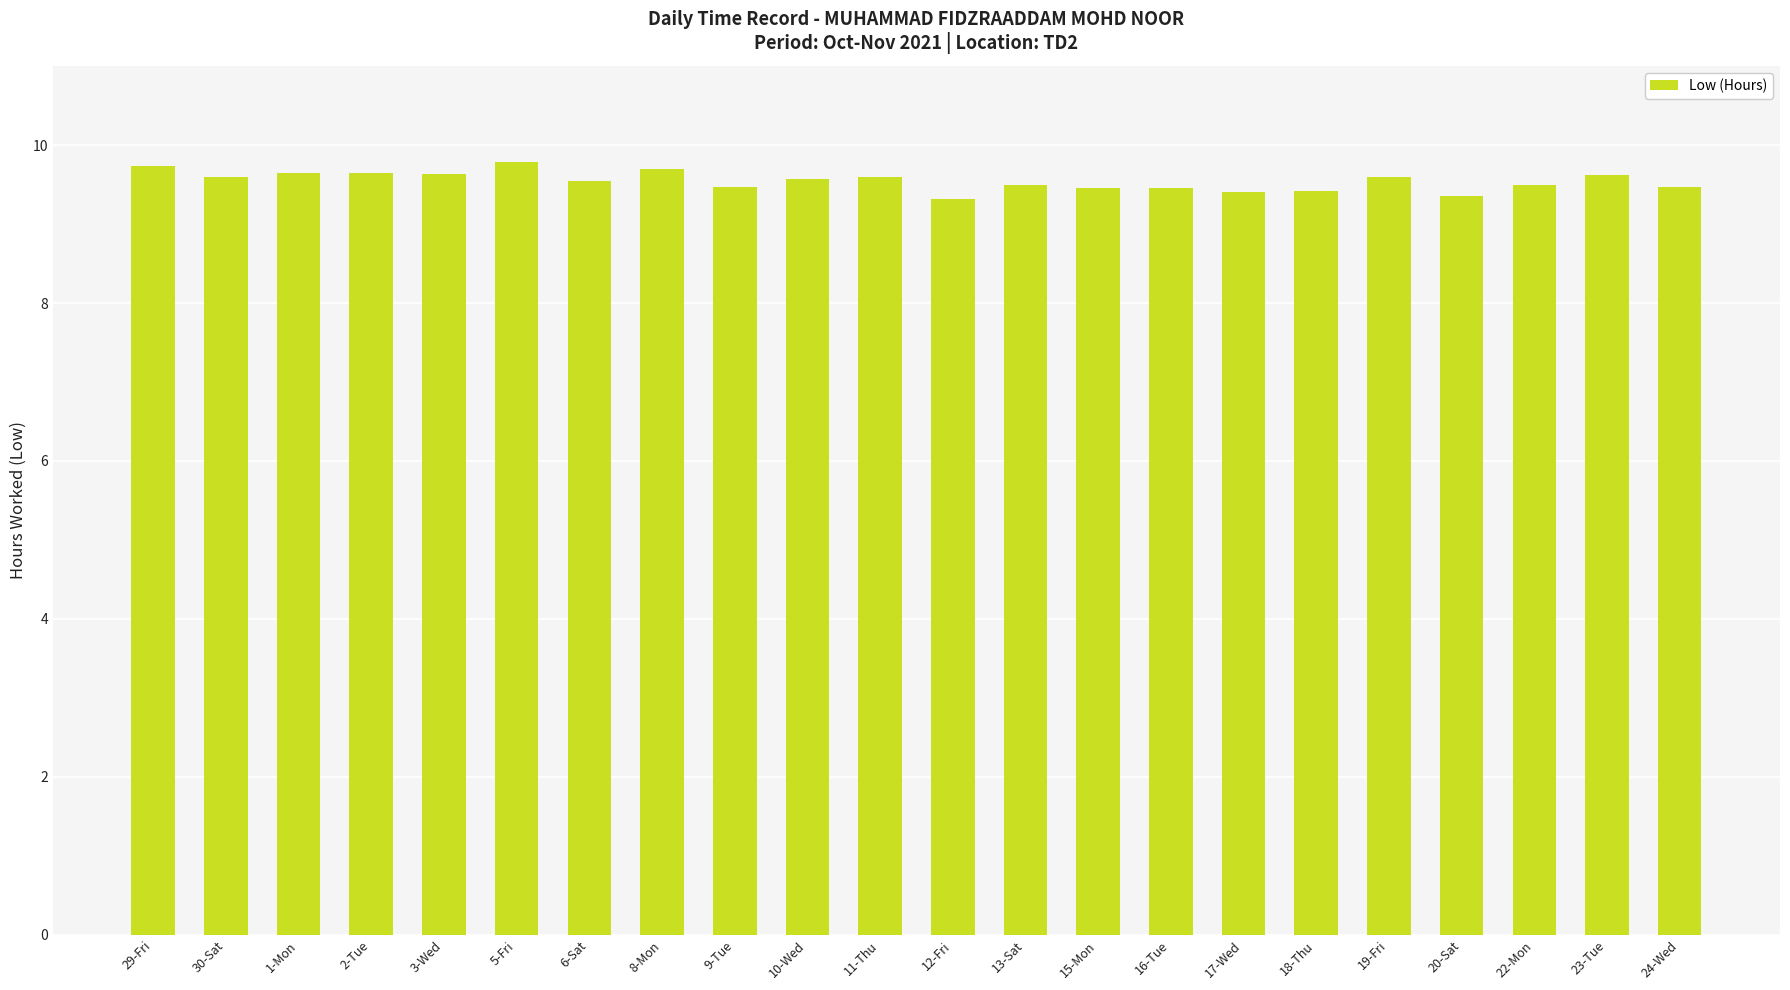

What is the smallest value displayed?

9.3